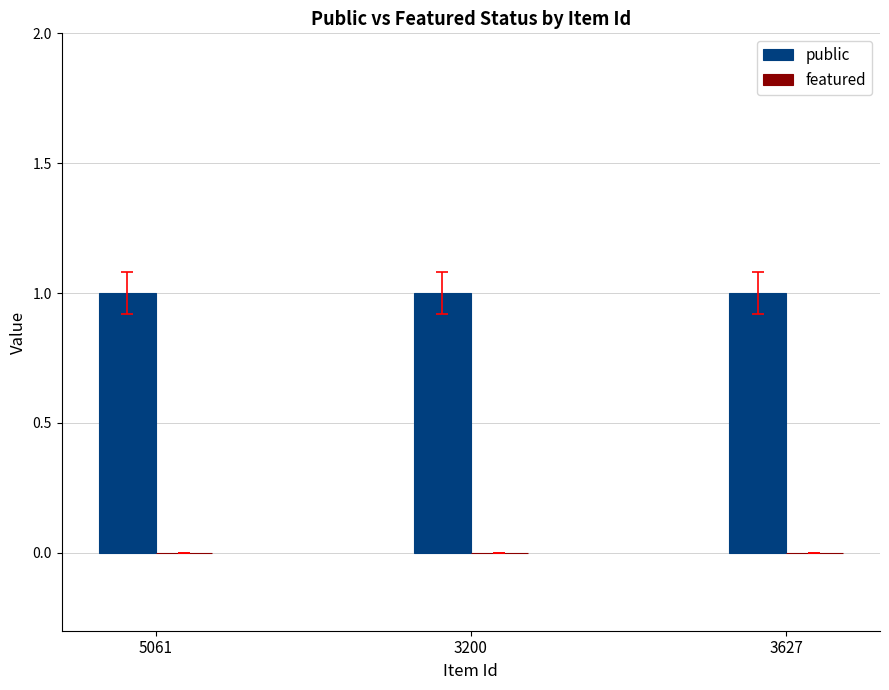

Reading left to right, what are all the values shown in this chart?

public: 1	1	1
featured: 0	0	0